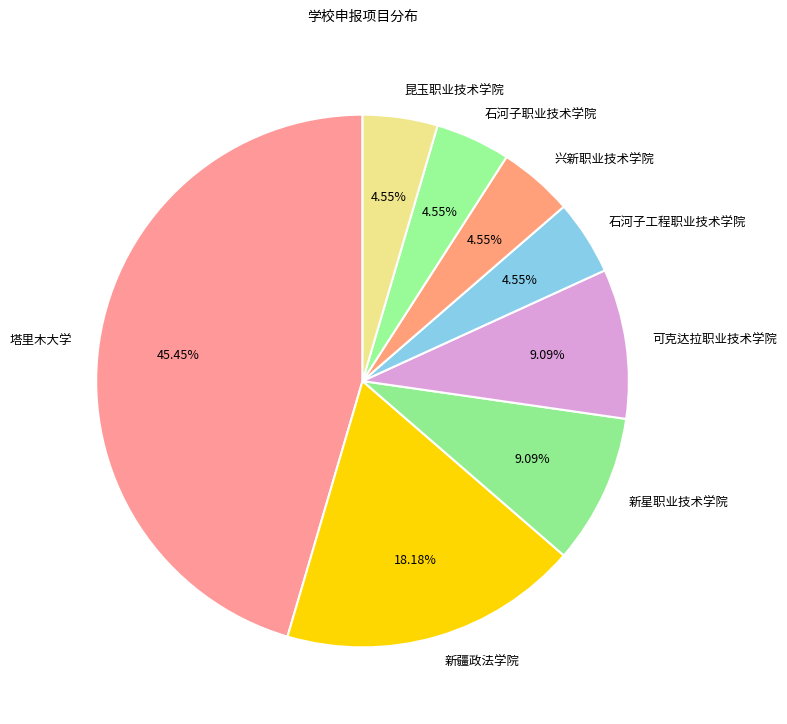

Do 昆玉职业技术学院 and 石河子职业技术学院 together represent more than half of the pie?

No